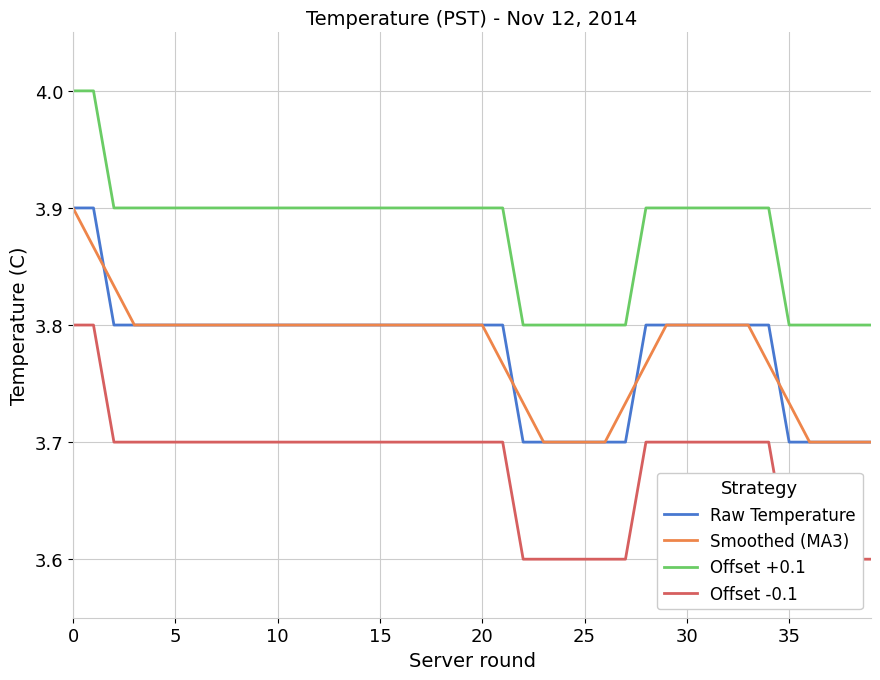

What is the label of the 25th point from the right?

15